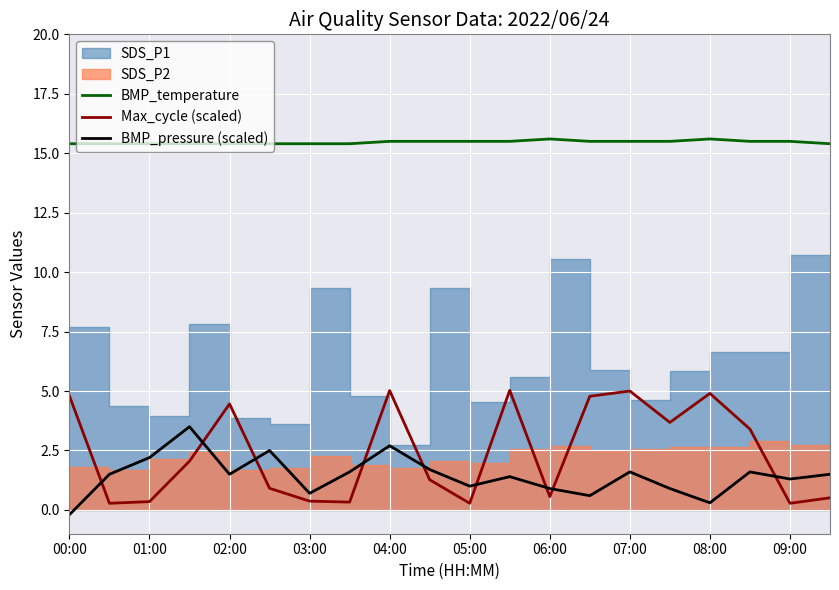

Which series ends up on top after the final intersection of BMP_pressure (scaled) and Max_cycle (scaled)?

BMP_pressure (scaled)